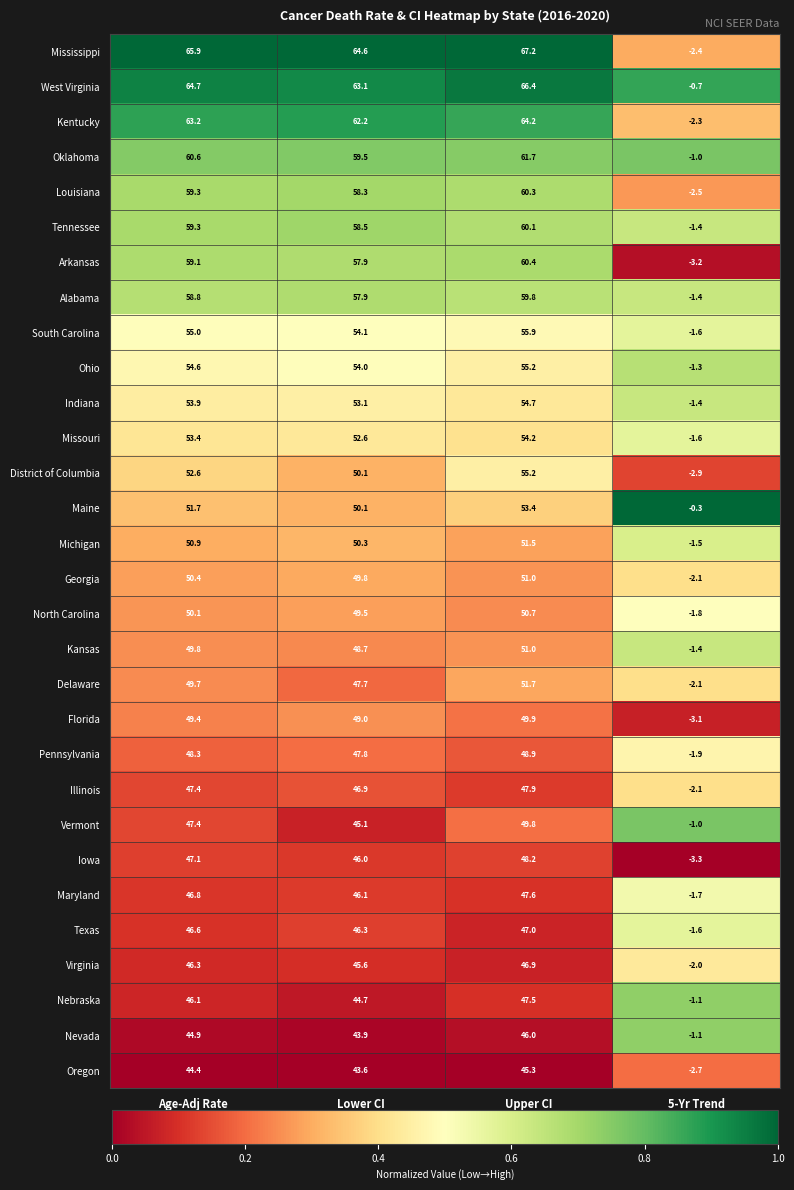

Which series has the largest total across all categories?

Mississippi